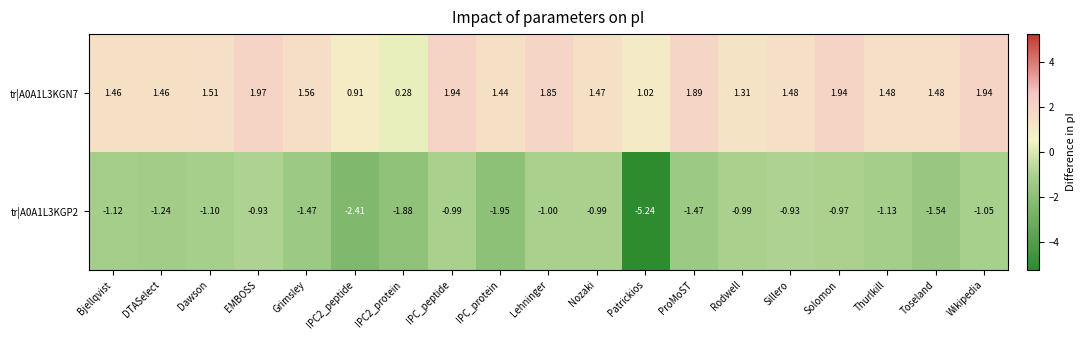

Is the value of tr|A0A1L3KGP2 at Toseland greater than the value of tr|A0A1L3KGN7 at ProMoST?

No